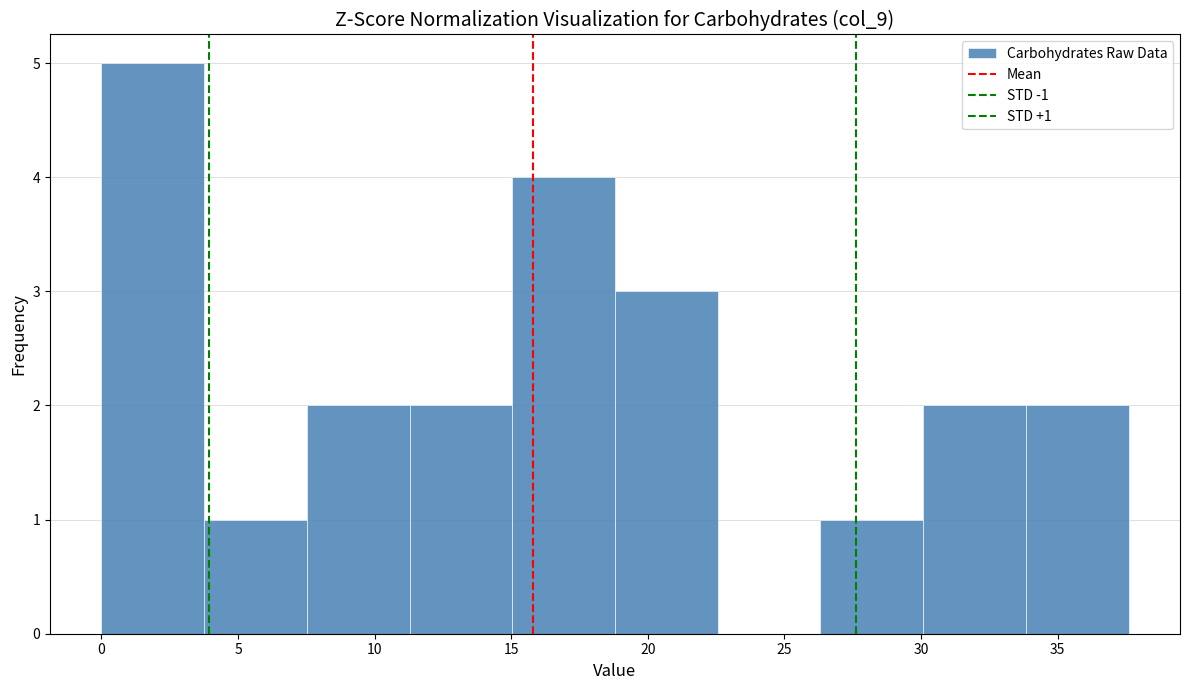

Which range on the x-axis has the tallest bar?

0.0 to 4.0